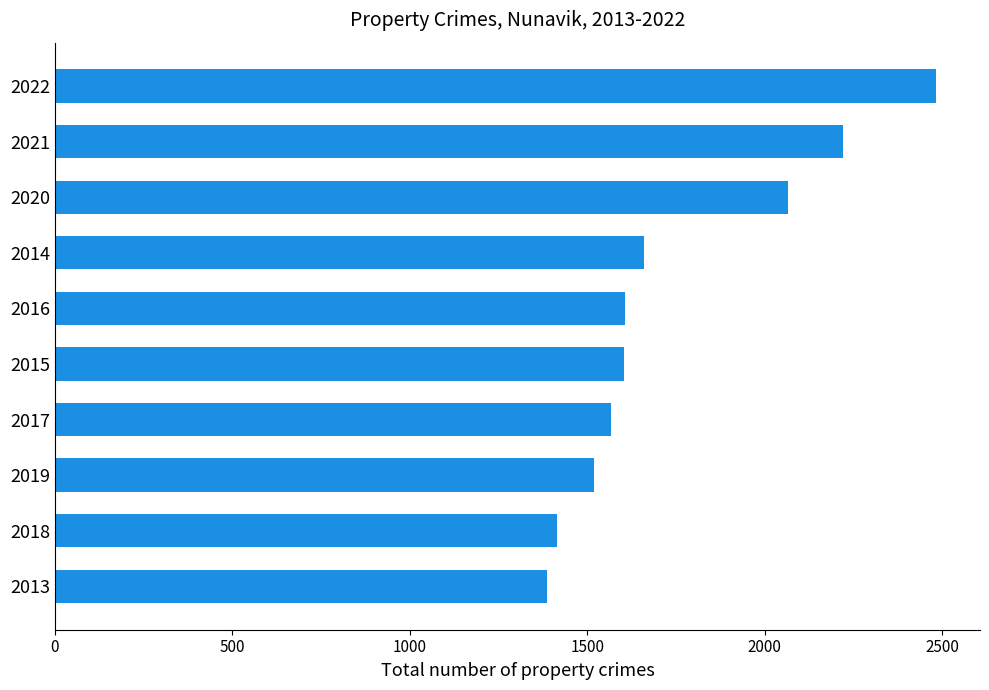

Which category has the highest value across all series?

2022